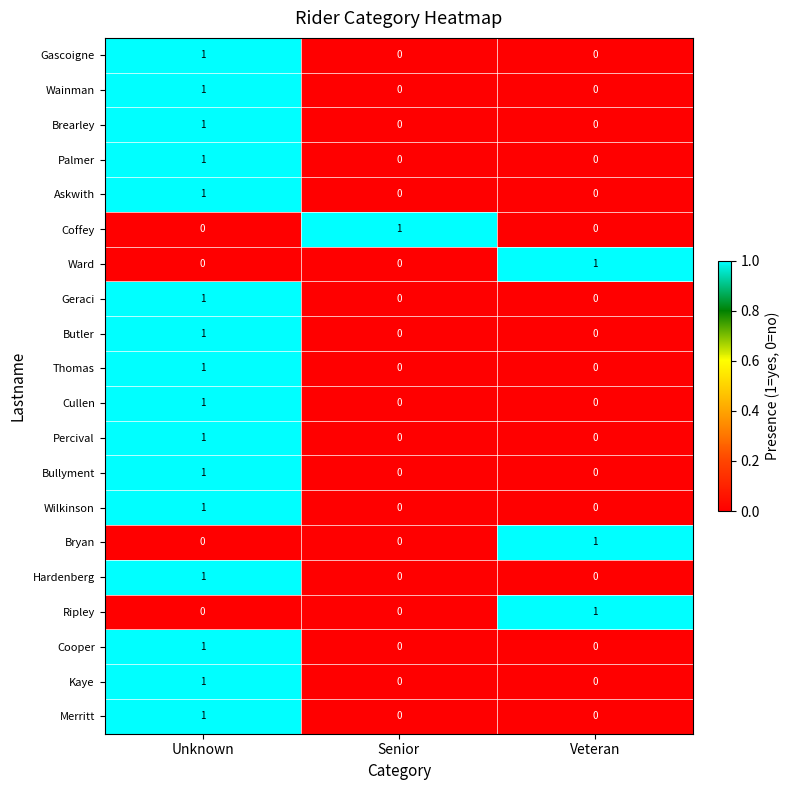

How many Bryan values are between 0 and 1?

3